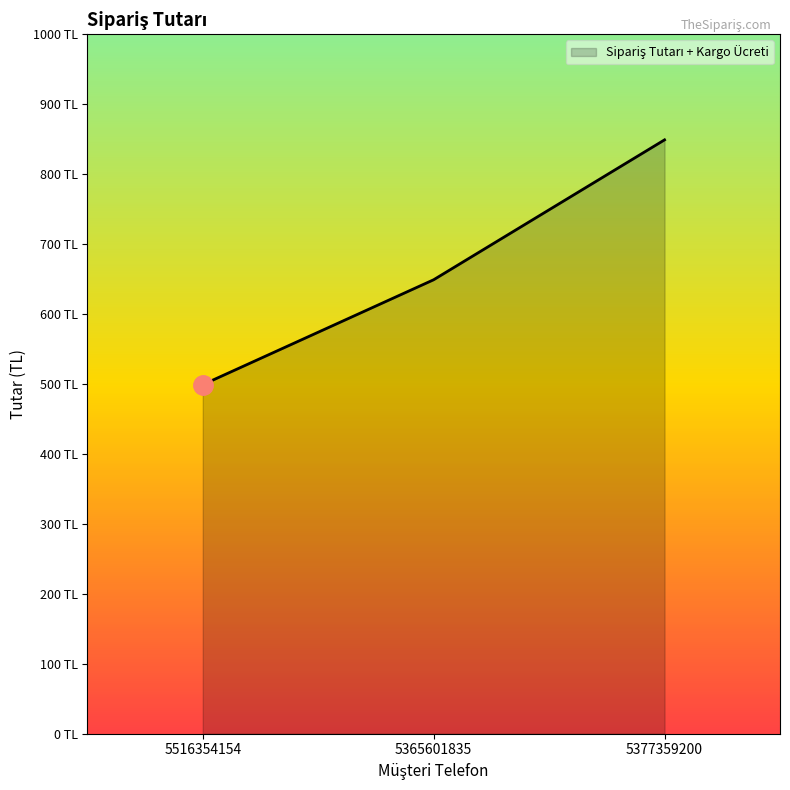

Does the chart display data point markers on the line(s)?

No